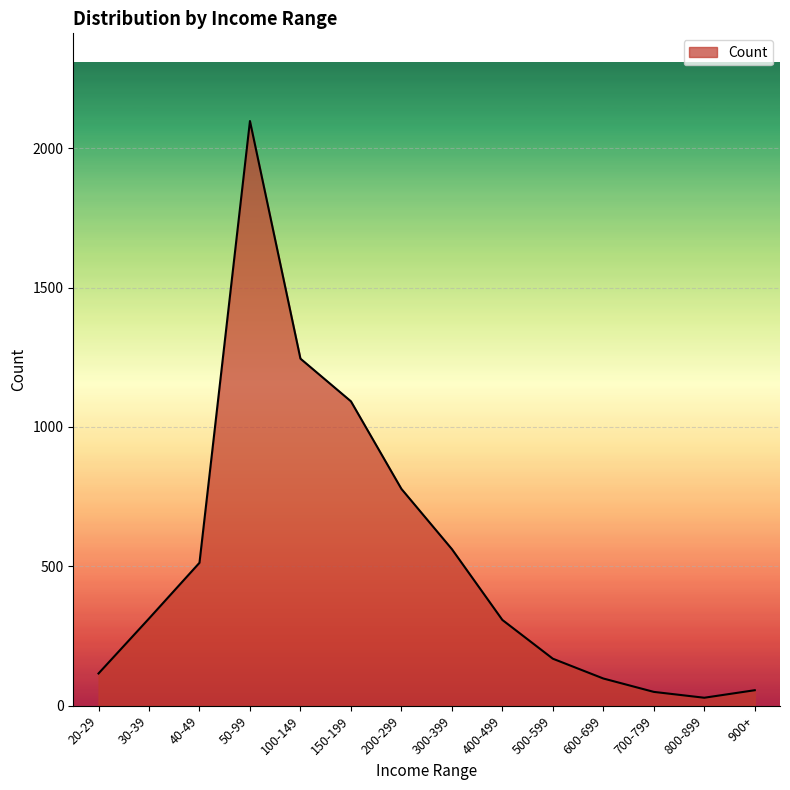

How many values are below 313?

7